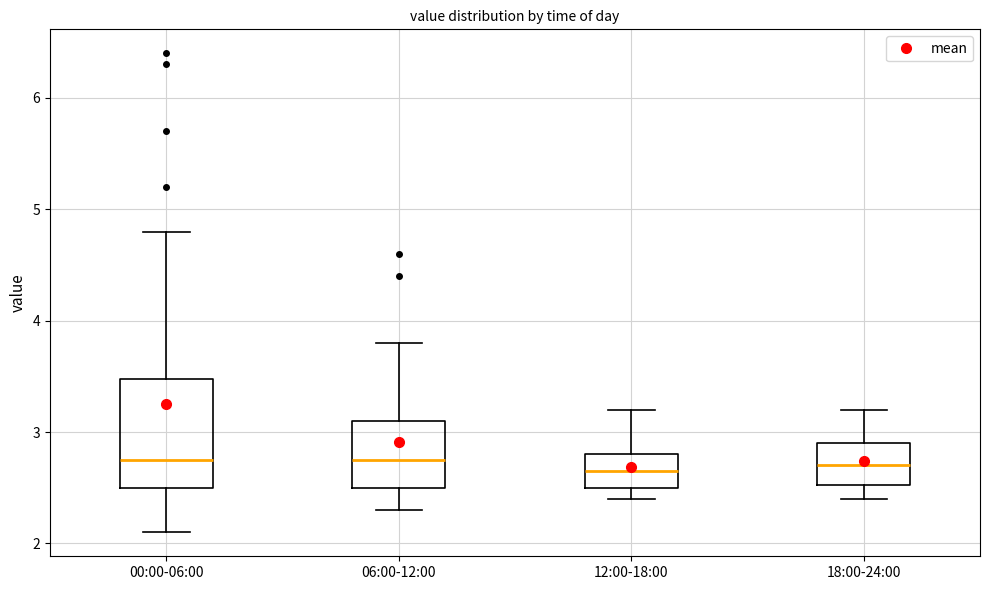

Reading left to right, transcribe this box plot: for each box, give where its median line is, the range the box spans, and where its two whiskers end, as read against the y-axis. The values are not printed on the chart, so give them approximately, as read against the axis.

00:00-06:00: median 2.8, box 2.5 to 3.5, whiskers 2.1 to 4.8
06:00-12:00: median 2.8, box 2.5 to 3.1, whiskers 2.3 to 3.8
12:00-18:00: median 2.7, box 2.5 to 2.8, whiskers 2.4 to 3.2
18:00-24:00: median 2.7, box 2.5 to 2.9, whiskers 2.4 to 3.2